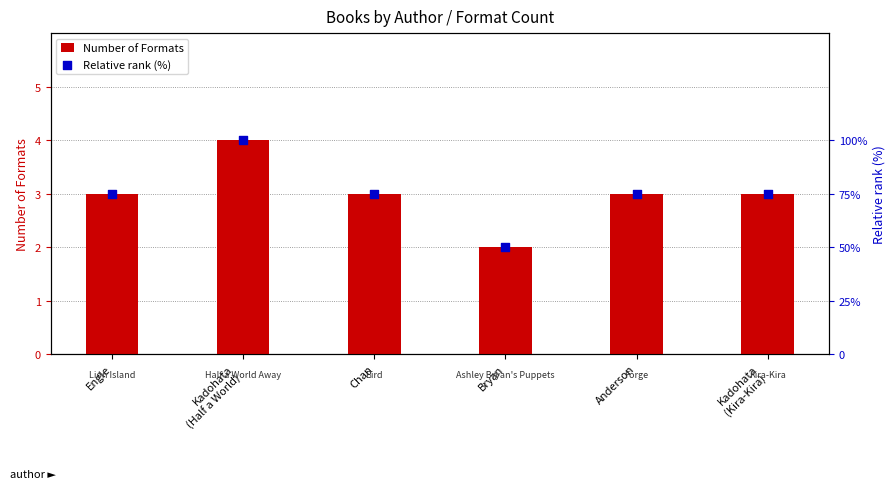

Which series reaches the maximum Y coordinate?

Relative rank (%)